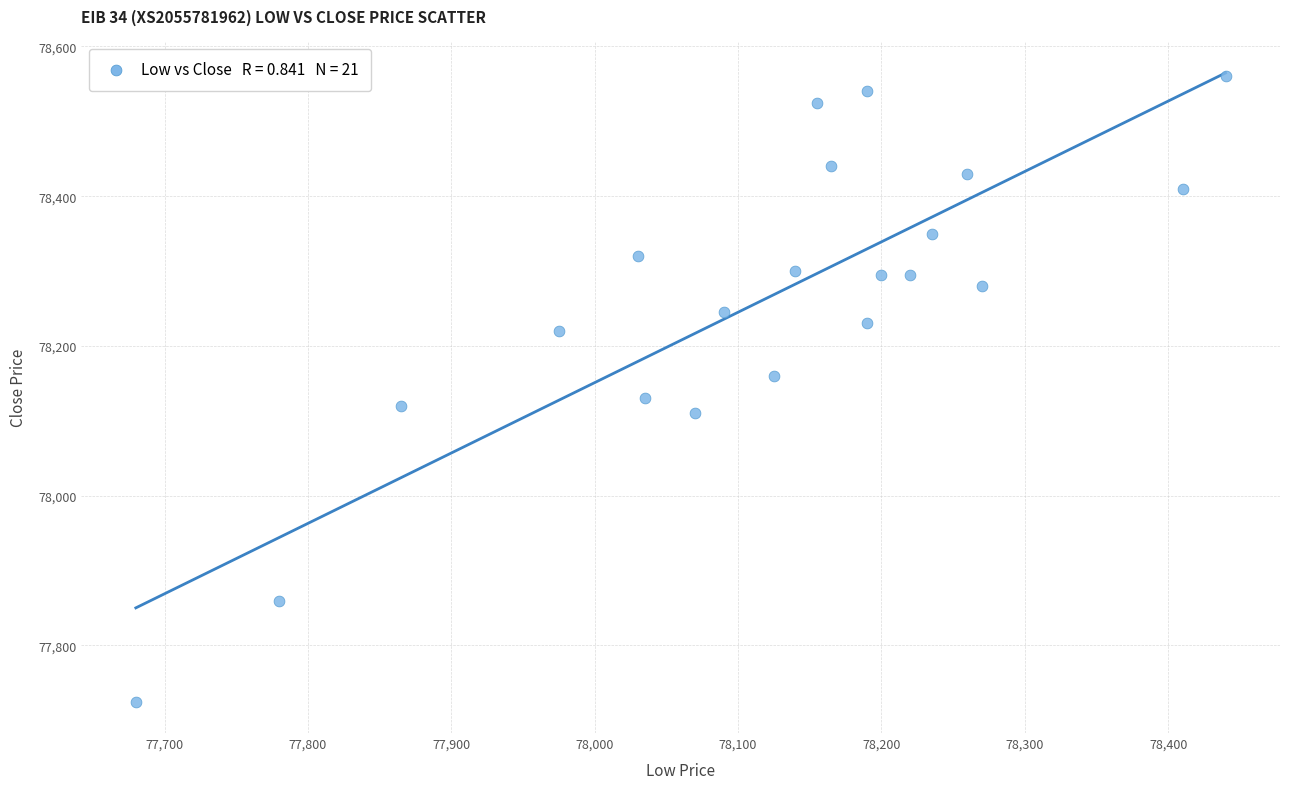

What is the range of X values (max minus min)?

760